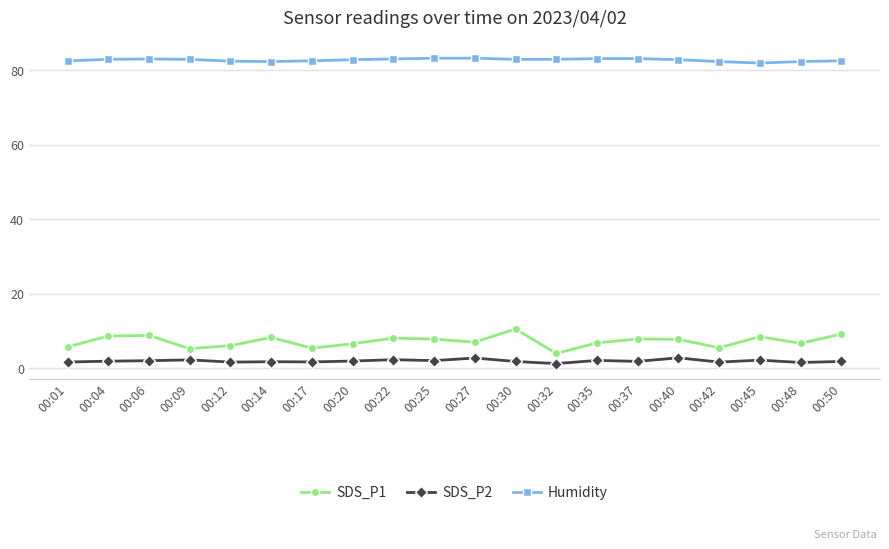

What are all the series names shown in the legend?

SDS_P1, SDS_P2, Humidity